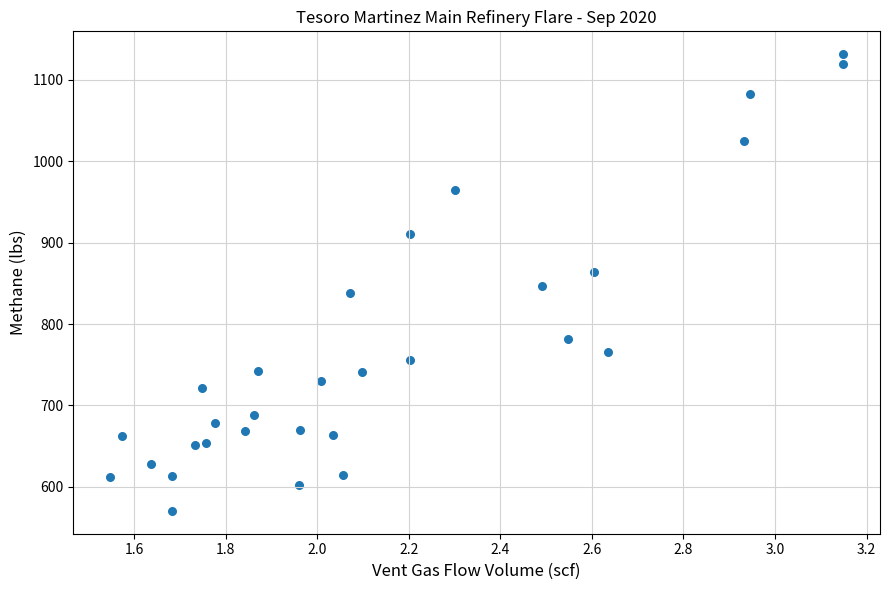

What is the range of Y values (max minus min)?

561.0